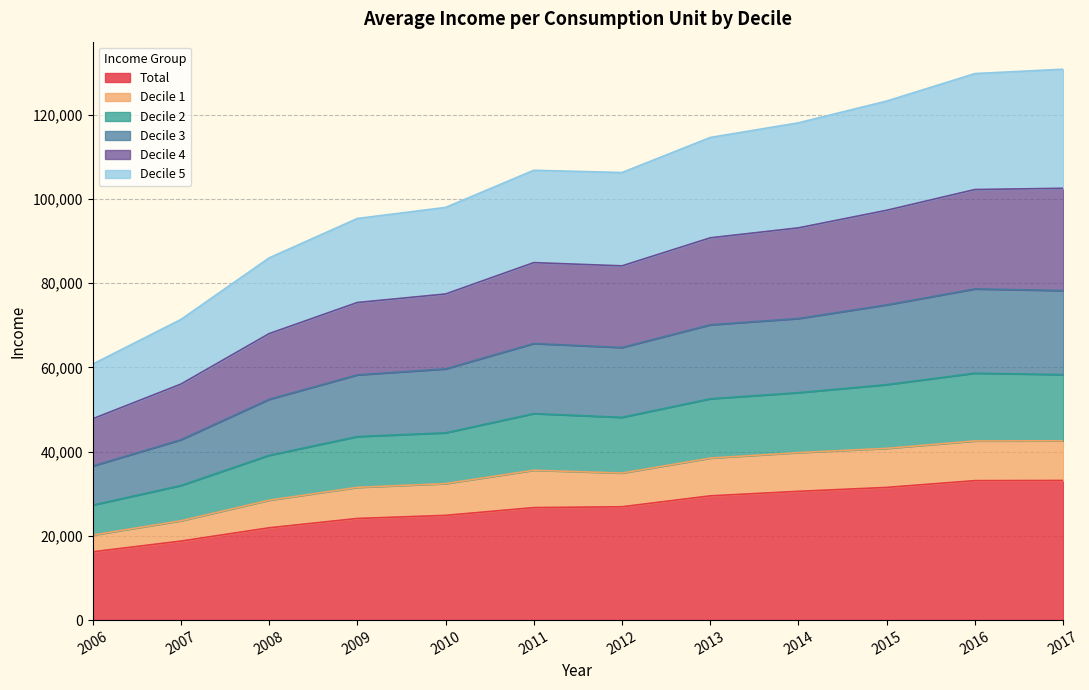

What are all the series names shown in the legend?

Total, Decile 1, Decile 2, Decile 3, Decile 4, Decile 5